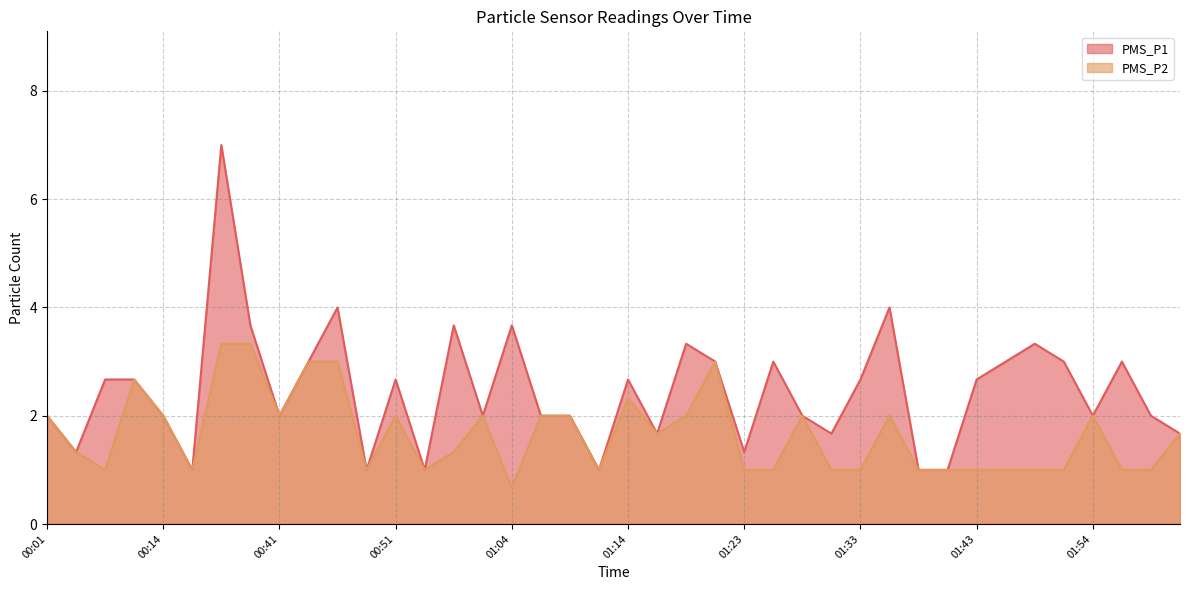

What is the sum of all PMS_P1 values?

98.4